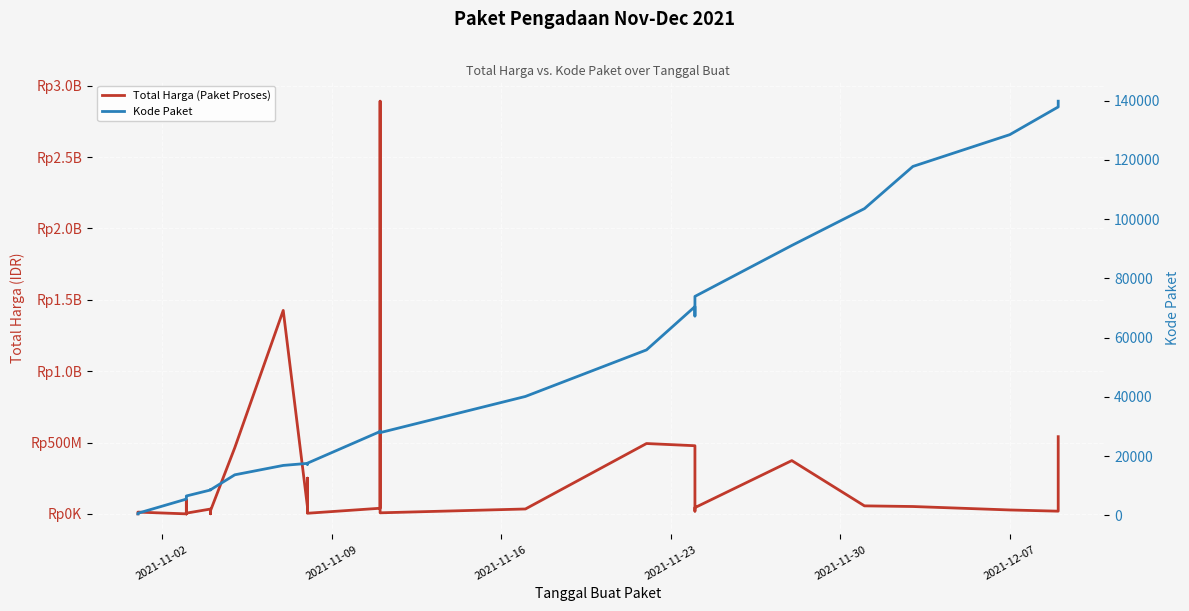

The value of Total Harga (Paket Proses) at 11 is 52915473. True or false?

False